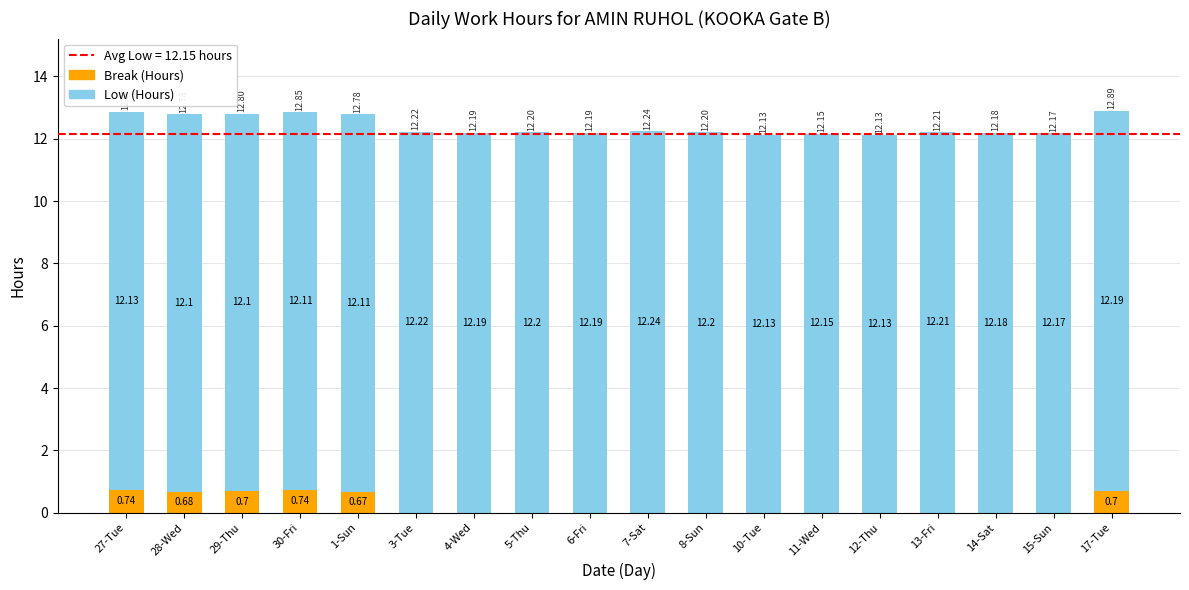

What is the total value across all series at 1-Sun?

12.8